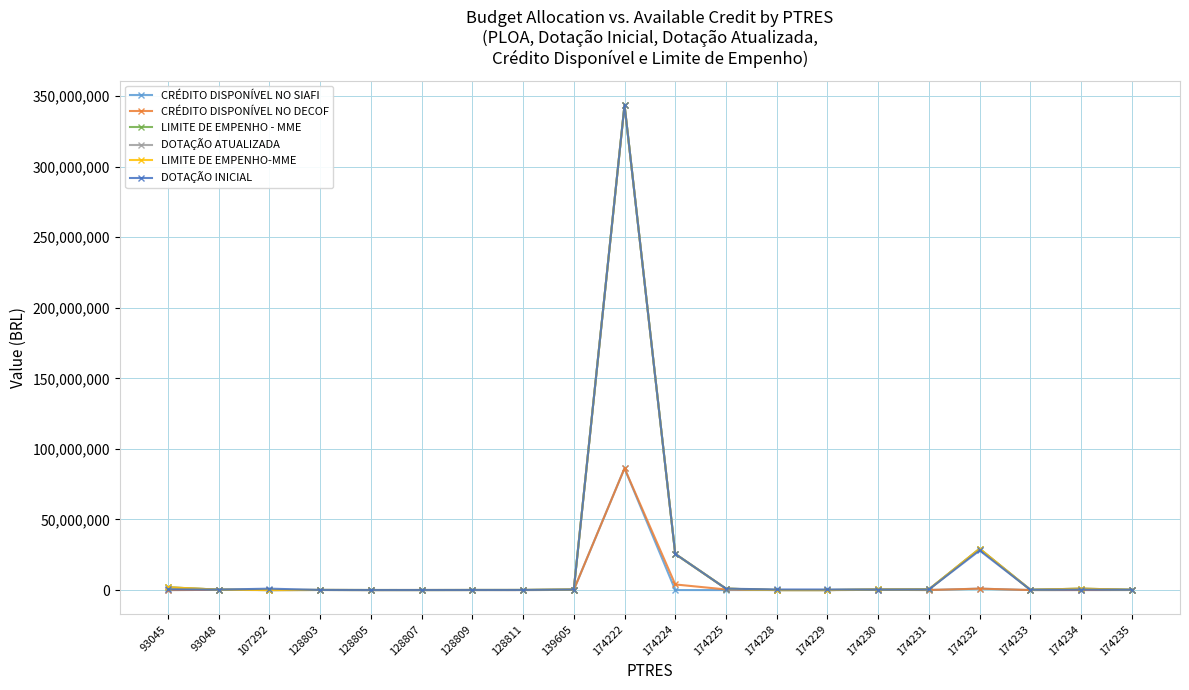

List the labels in order of DOTAÇÃO INICIAL value, largest first.

174222, 174232, 174224, 107292, 174225, 93045, 174228, 174229, 174231, 139605, 93048, 174230, 174234, 174233, 174235, 128811, 128803, 128809, 128805, 128807